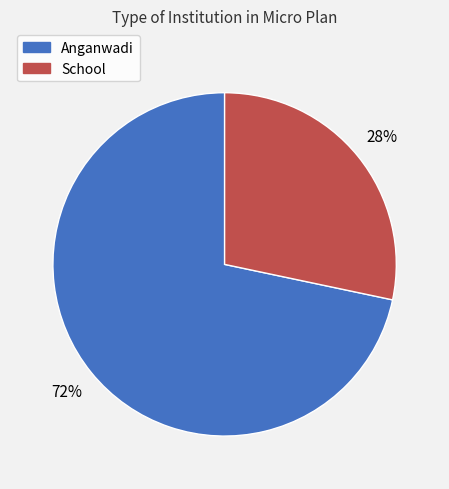

Which category has the biggest portion of the pie?

Anganwadi